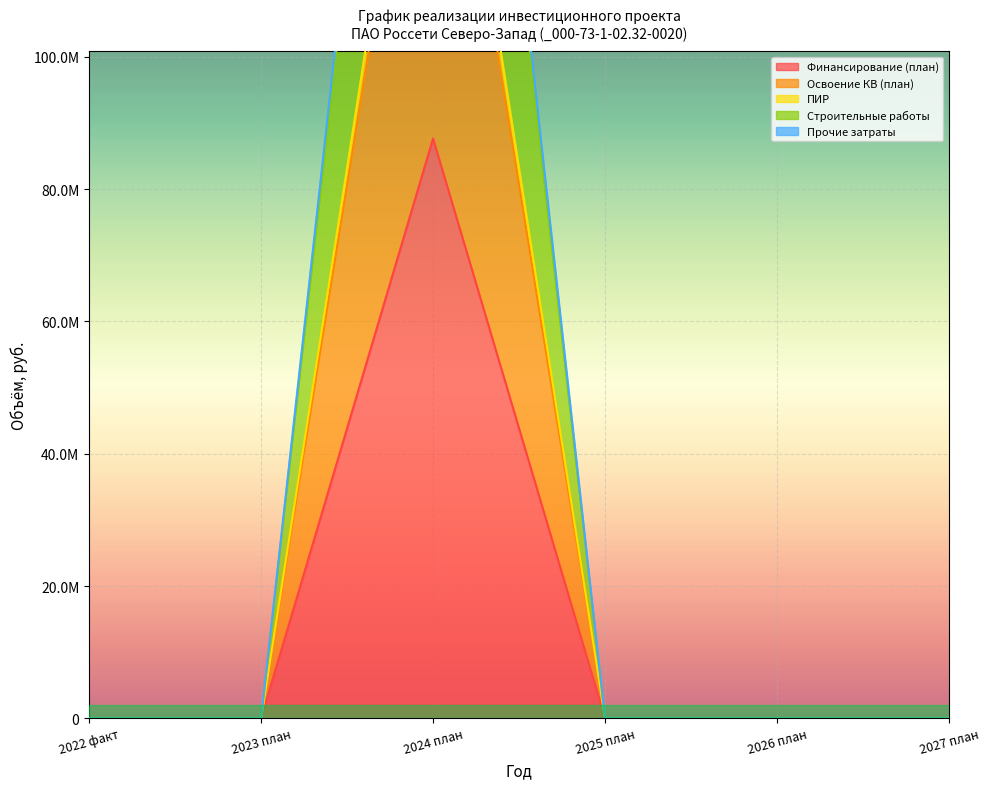

What is the label of the 3rd point from the left?

2024 план